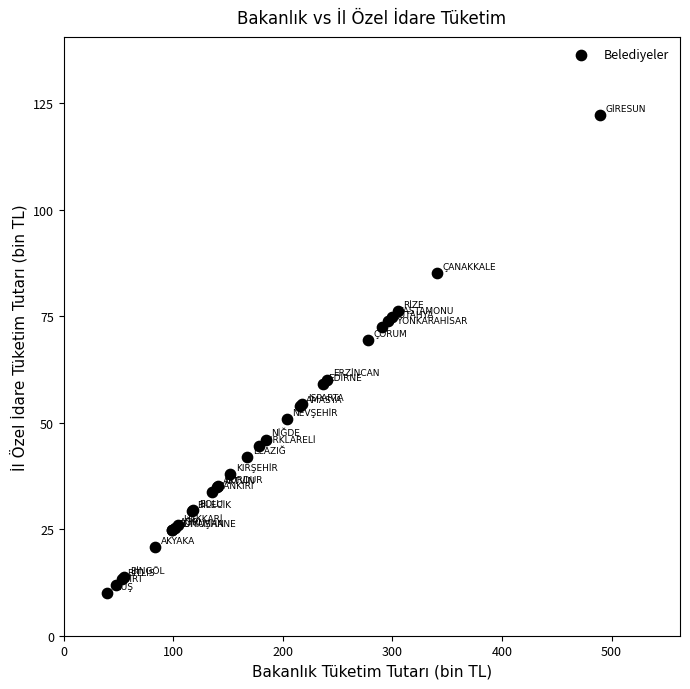

What Y value in the scatter plot is closest to 66?

69.3